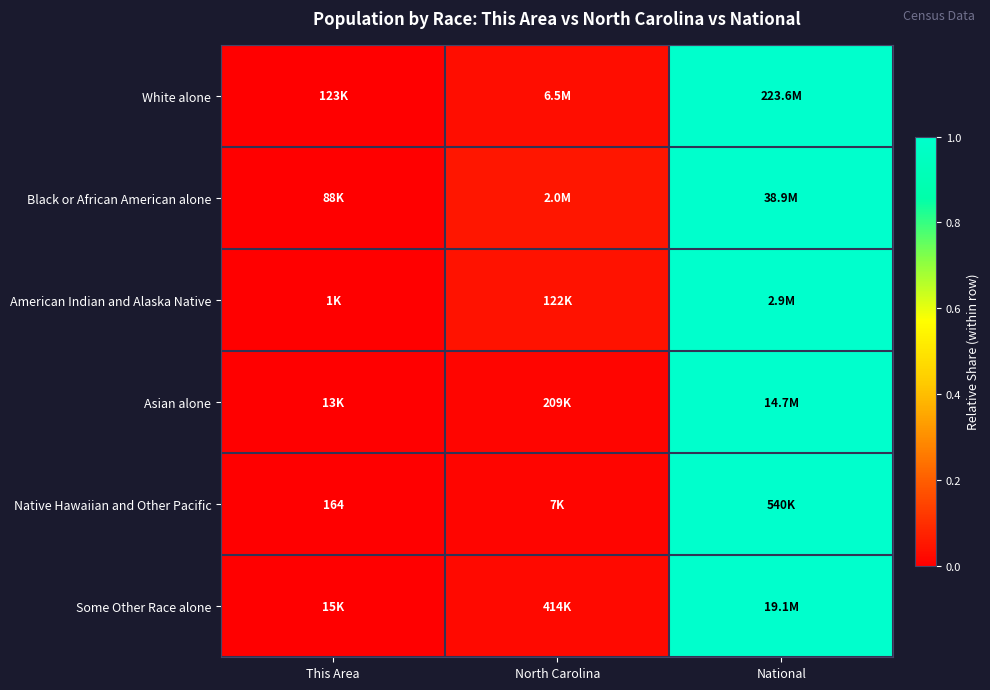

At which category is the sum across all series the highest?

National